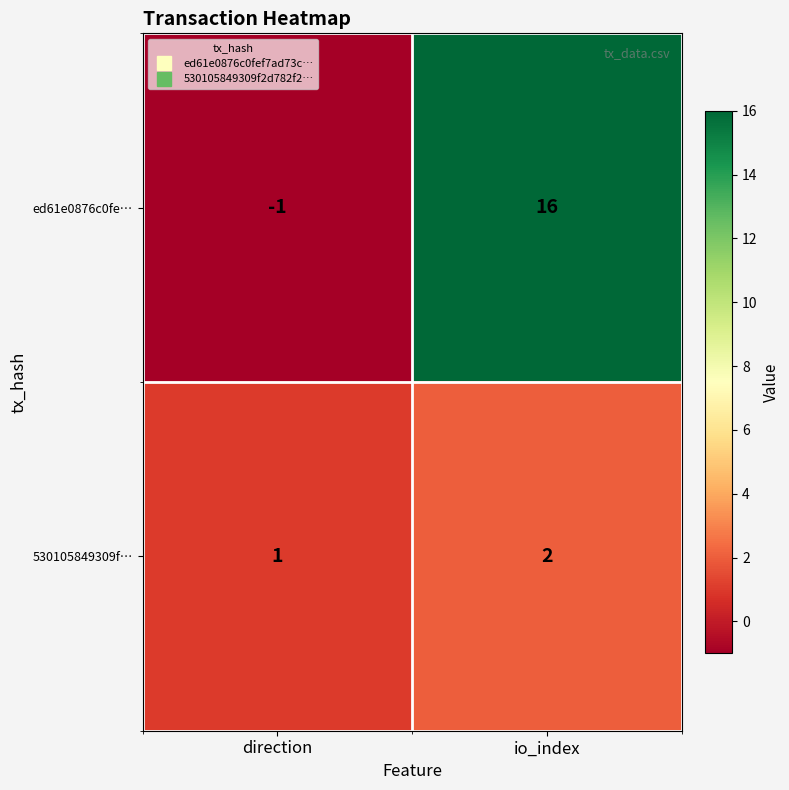

Read the ed61e0876c0fe… value at io_index.

16